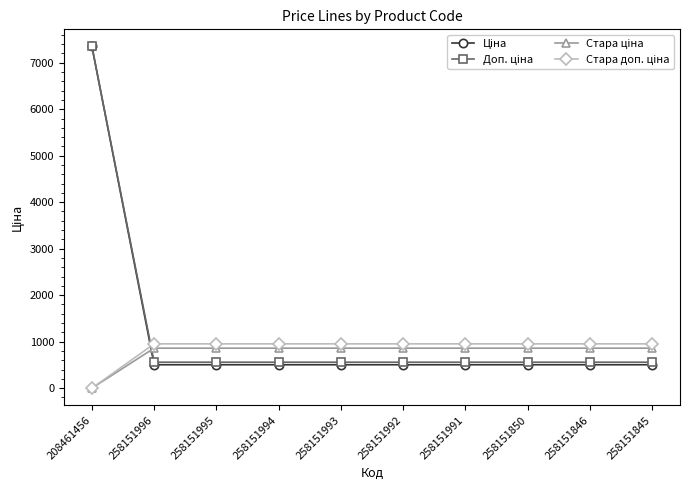

At which category does the chart reach its minimum across all series?

208461456